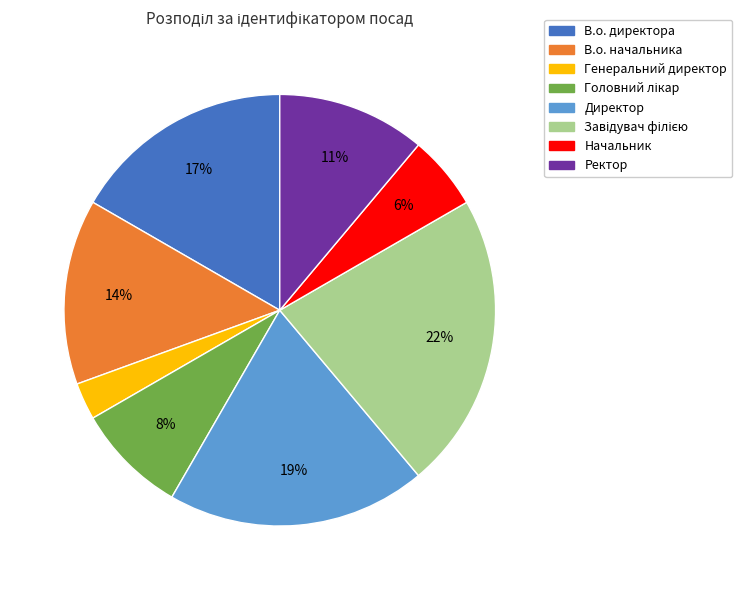

Does any single category account for the majority?

No